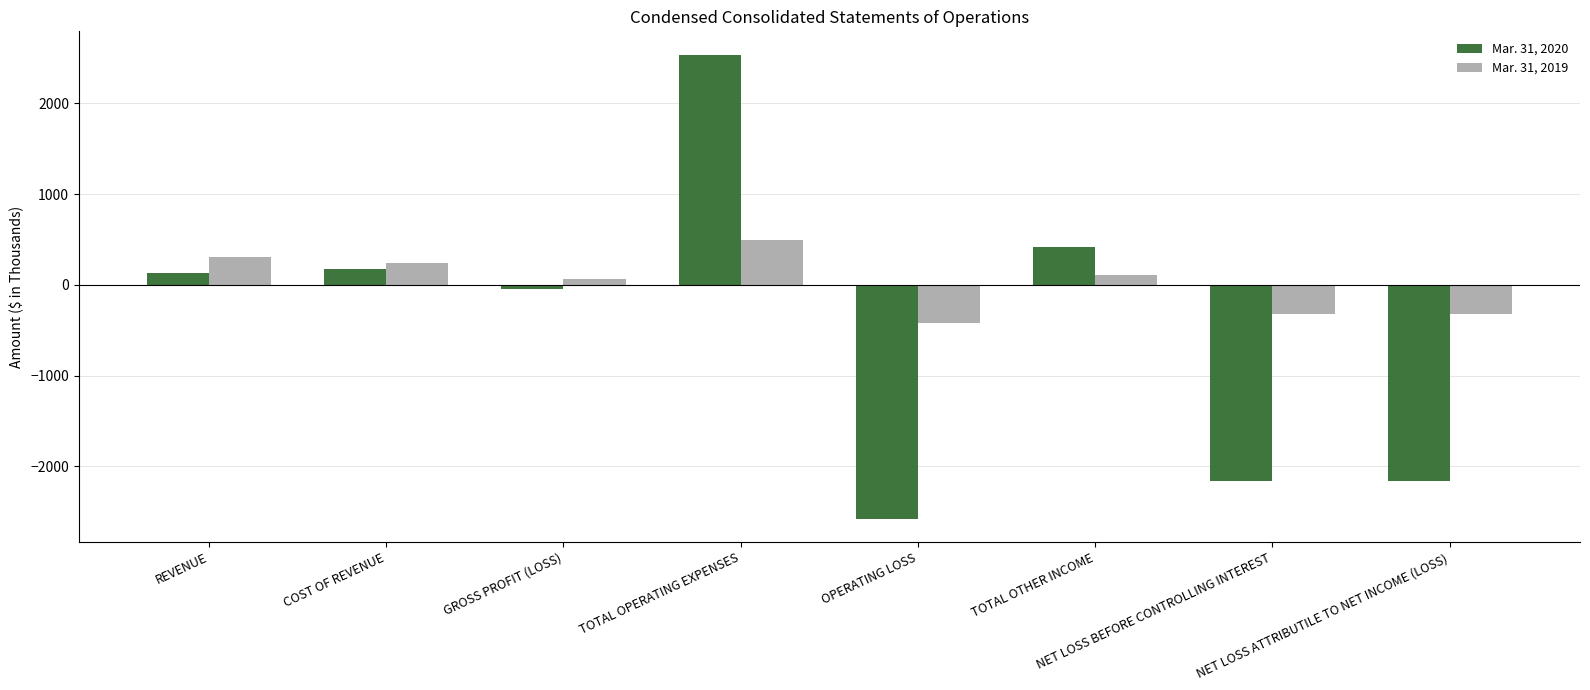

How many data points in Mar. 31, 2020 are less than 134?

4